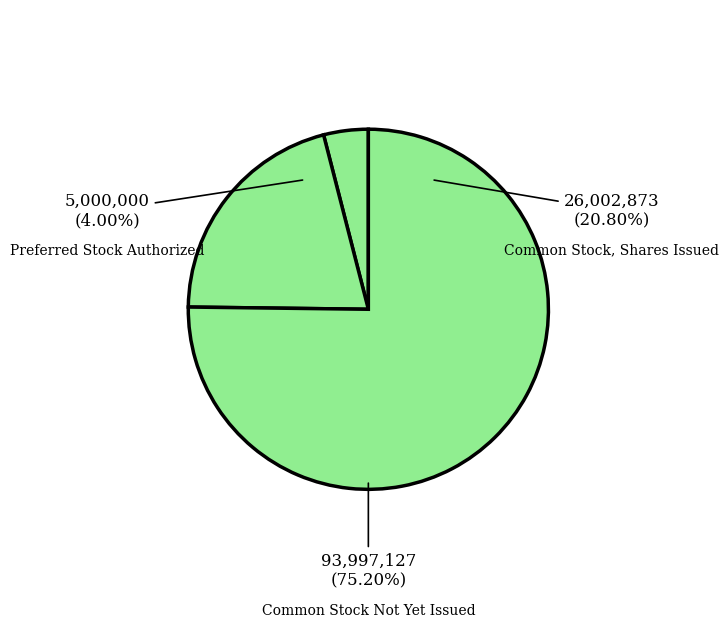

Do Common Stock, Shares Authorized and Preferred Stock, Shares Authorized together represent more than half of the pie?

Yes